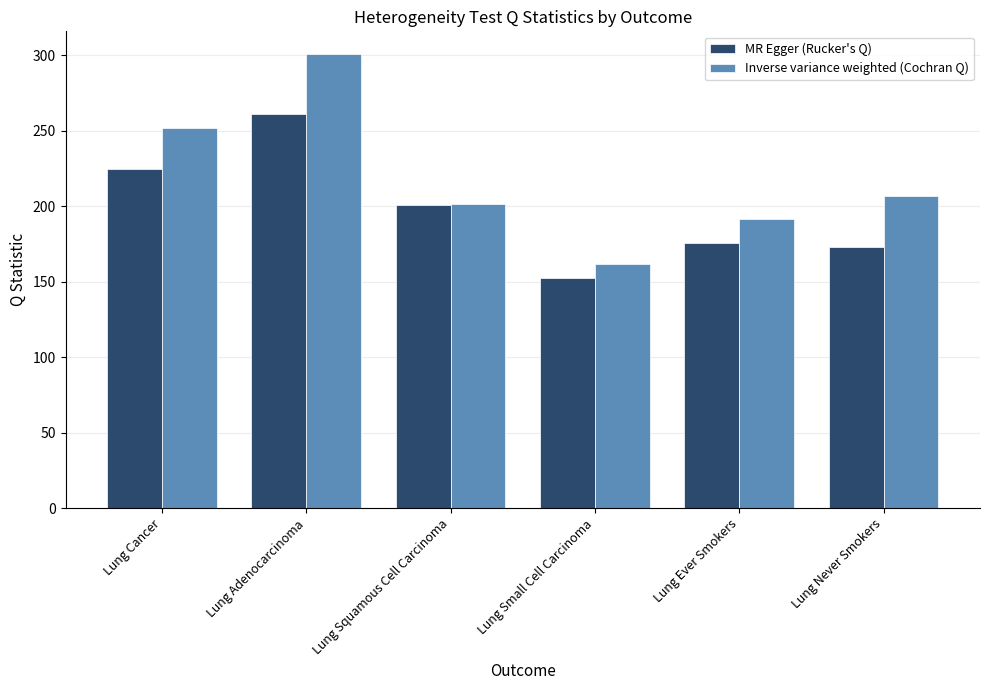

Reading right to left, extract all data points from this chart.

MR Egger (Rucker's Q): Lung Never Smokers=173.0	Lung Ever Smokers=175.8	Lung Small Cell Carcinoma=152.3	Lung Squamous Cell Carcinoma=201.0	Lung Adenocarcinoma=260.9	Lung Cancer=224.4
Inverse variance weighted (Cochran Q): Lung Never Smokers=206.6	Lung Ever Smokers=191.8	Lung Small Cell Carcinoma=161.9	Lung Squamous Cell Carcinoma=201.5	Lung Adenocarcinoma=300.9	Lung Cancer=252.2